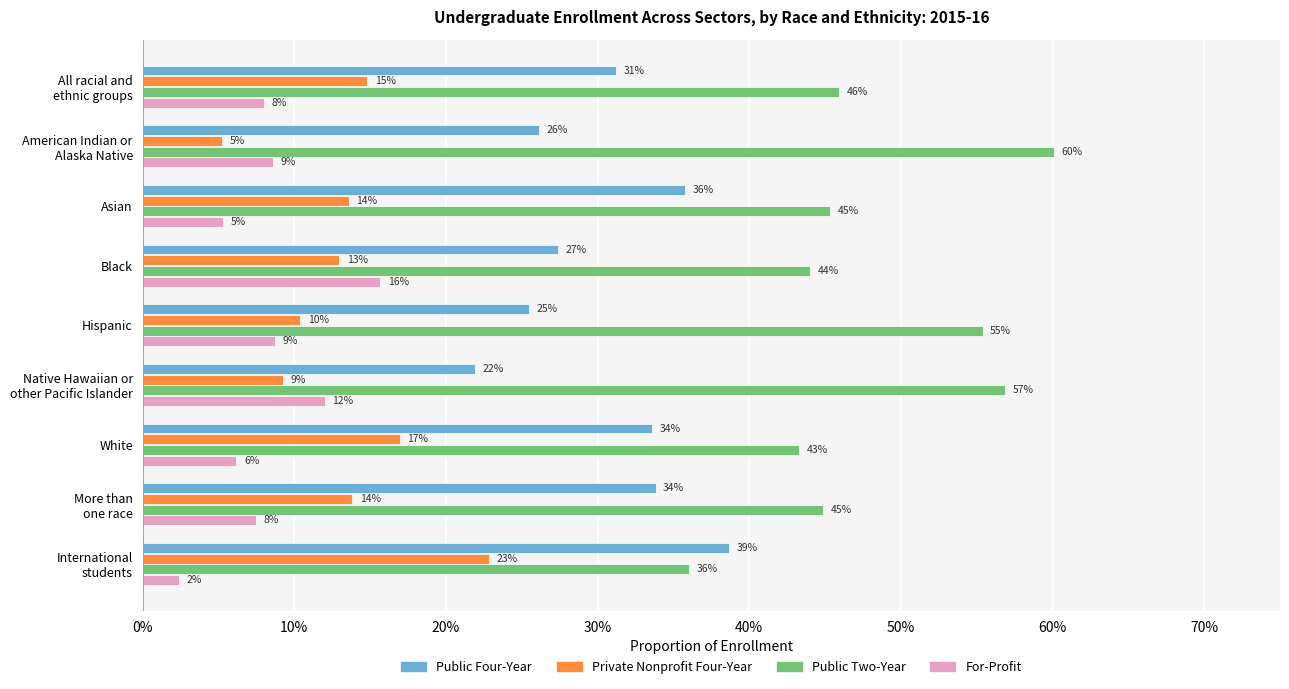

What are all the series names shown in the legend?

Public Four-Year, Private Nonprofit Four-Year, Public Two-Year, For-Profit